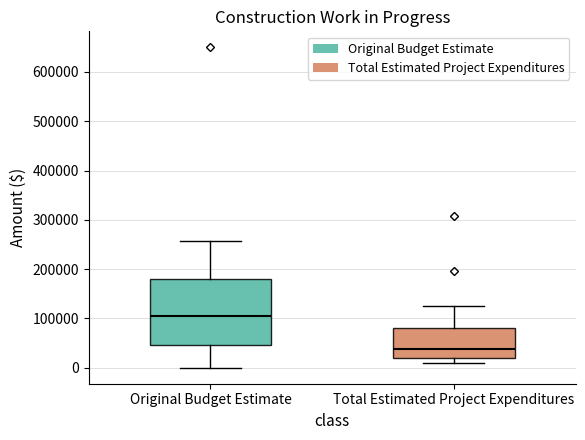

Reading left to right, read every box against the y-axis: the position of its median line, the range the box covers, and the ends of its whiskers. The values are not printed on the chart, so give them approximately, as read against the axis.

Original Budget Estimate: median 110000, box 50000 to 180000, whiskers 0 to 260000
Total Estimated Project Expenditures: median 40000, box 20000 to 80000, whiskers 10000 to 120000